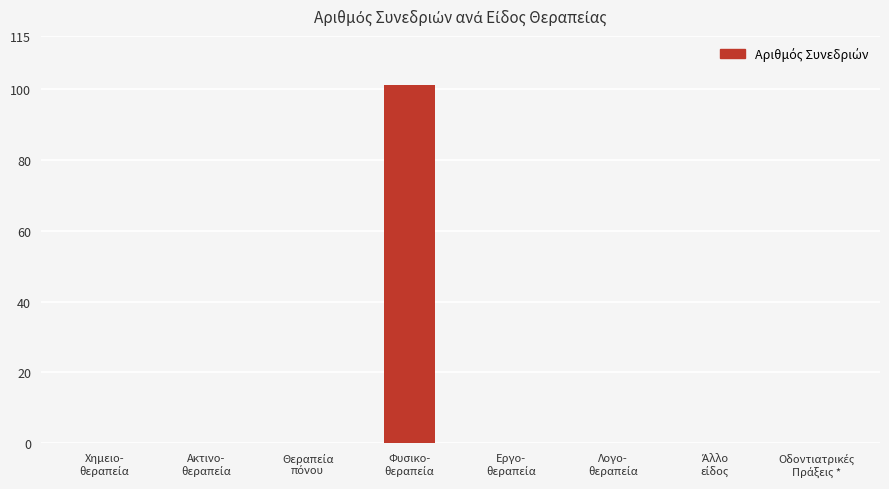

How many data points does each series have?

8